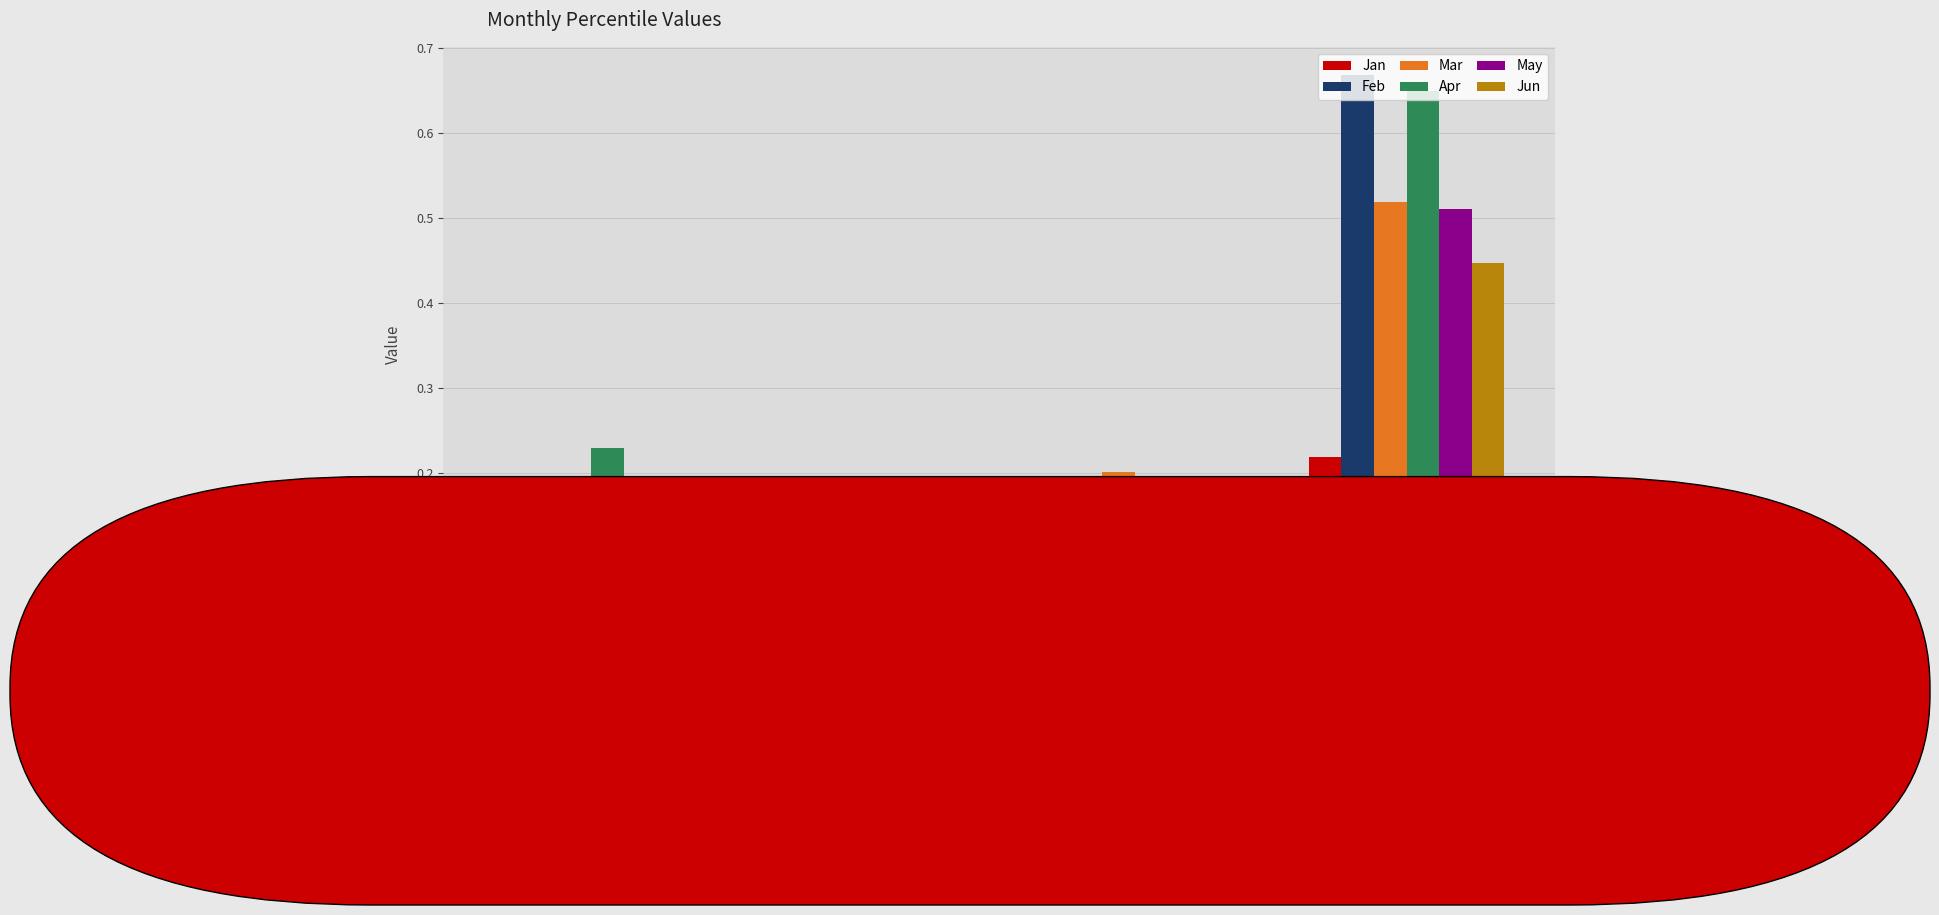

Rank the categories by Feb value from lowest to highest.

pct25, pct55, pct05, pct95